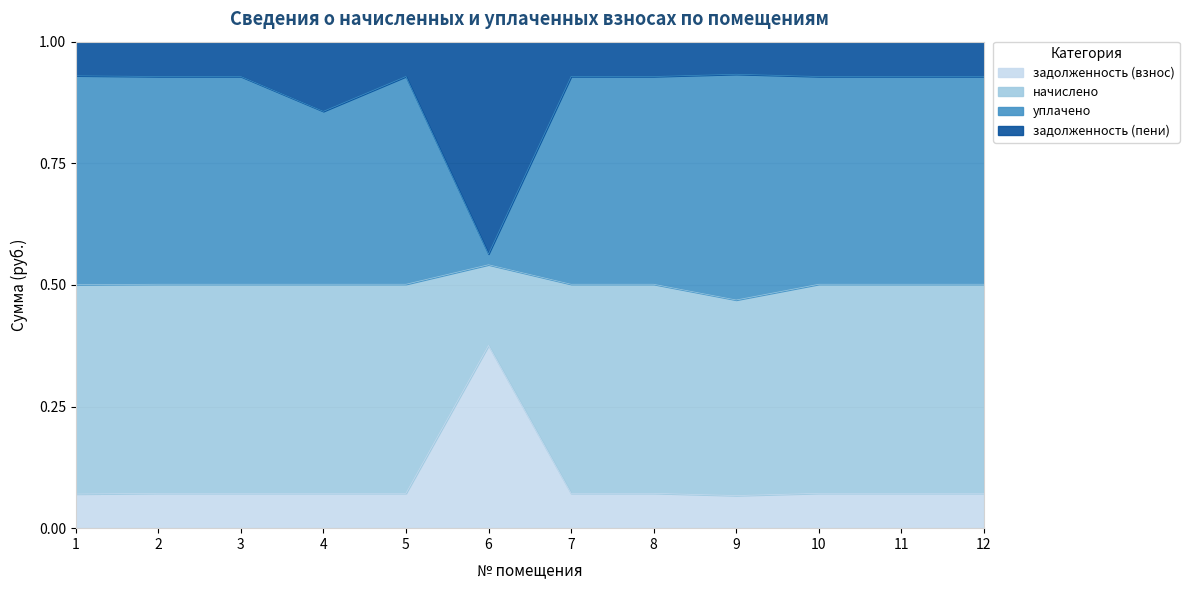

Where is задолженность (взнос) nearest to the value 0?

9